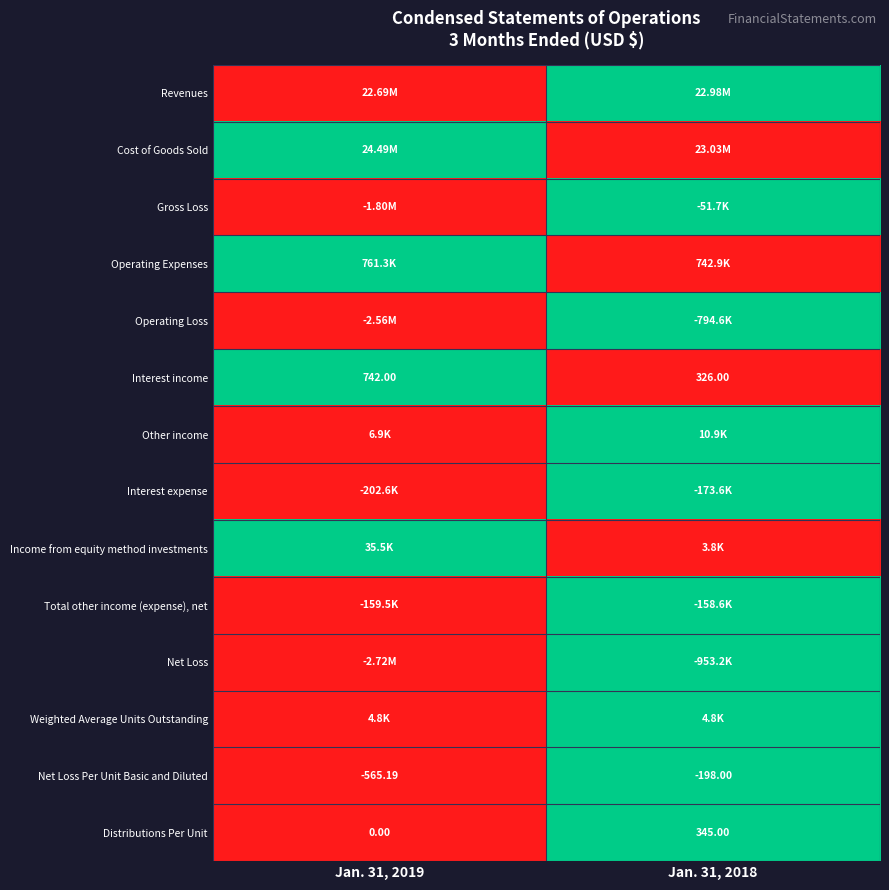

At which category is the sum across all series the highest?

Jan. 31, 2018